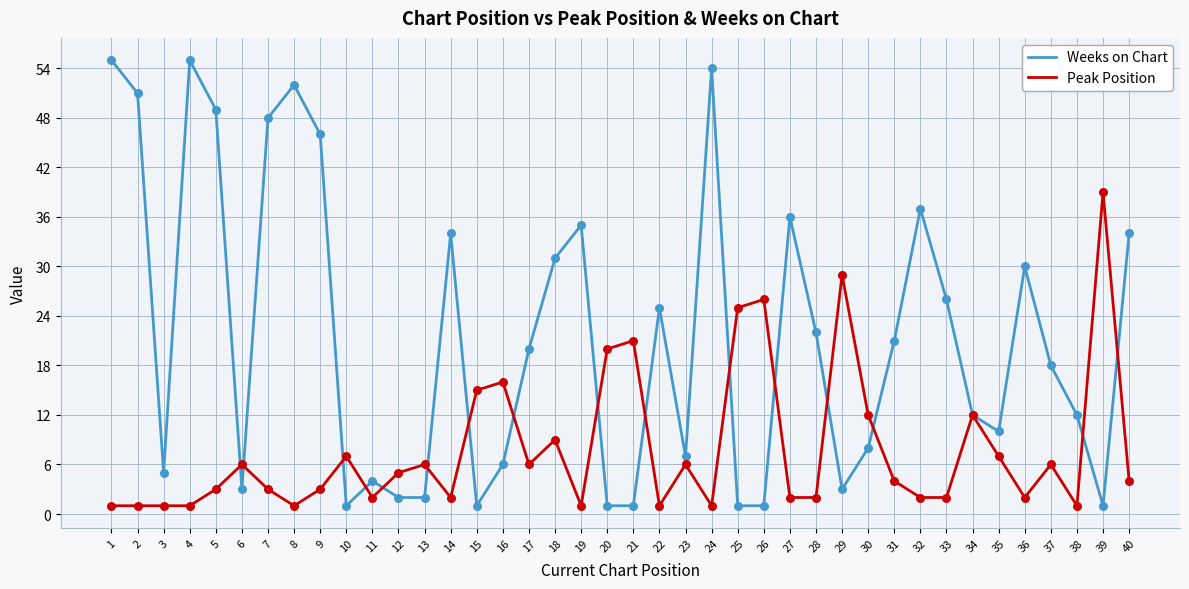

What is the total value across all series at 16?

22